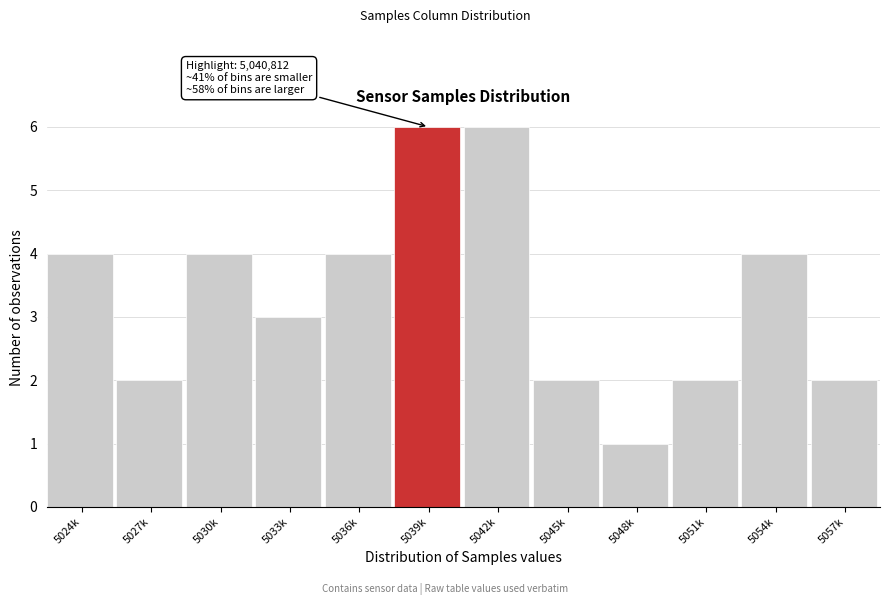

Reading left to right, extract all data points from this chart.

5024k=4	5027k=2	5030k=4	5033k=3	5036k=4	5039k=6	5042k=6	5045k=2	5048k=1	5051k=2	5054k=4	5057k=2